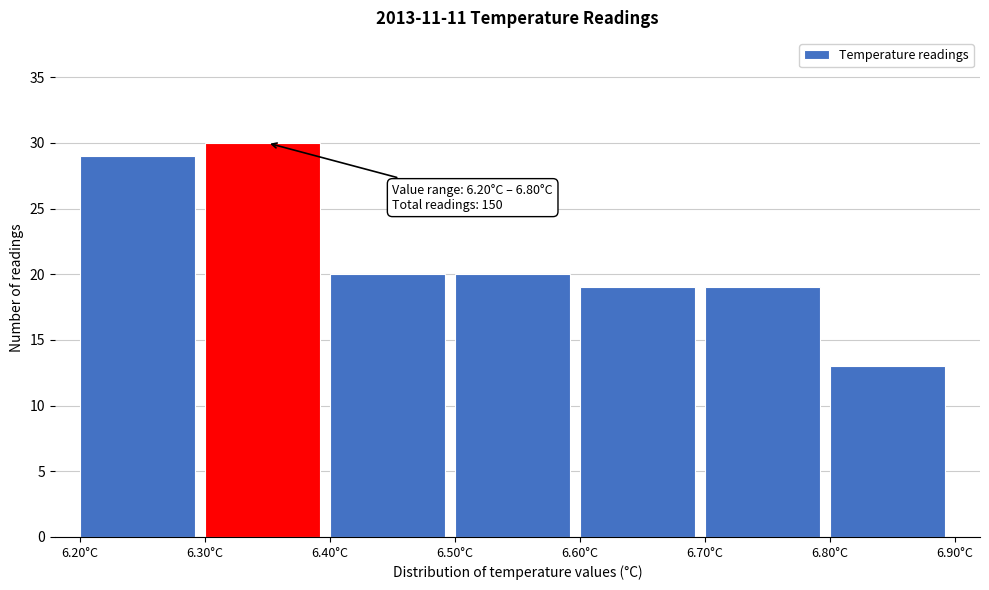

Which range on the x-axis has the tallest bar?

6.3 to 6.4